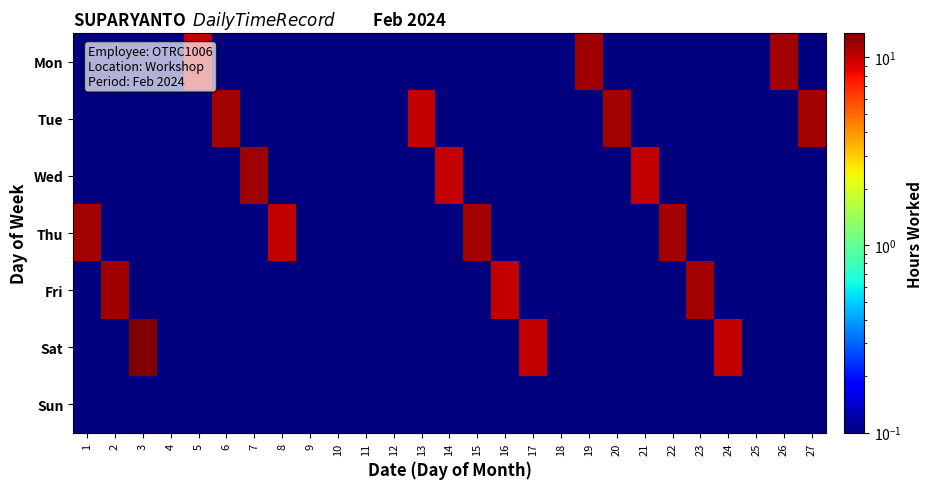

Which series changed the most between 8 and 10?

Thu